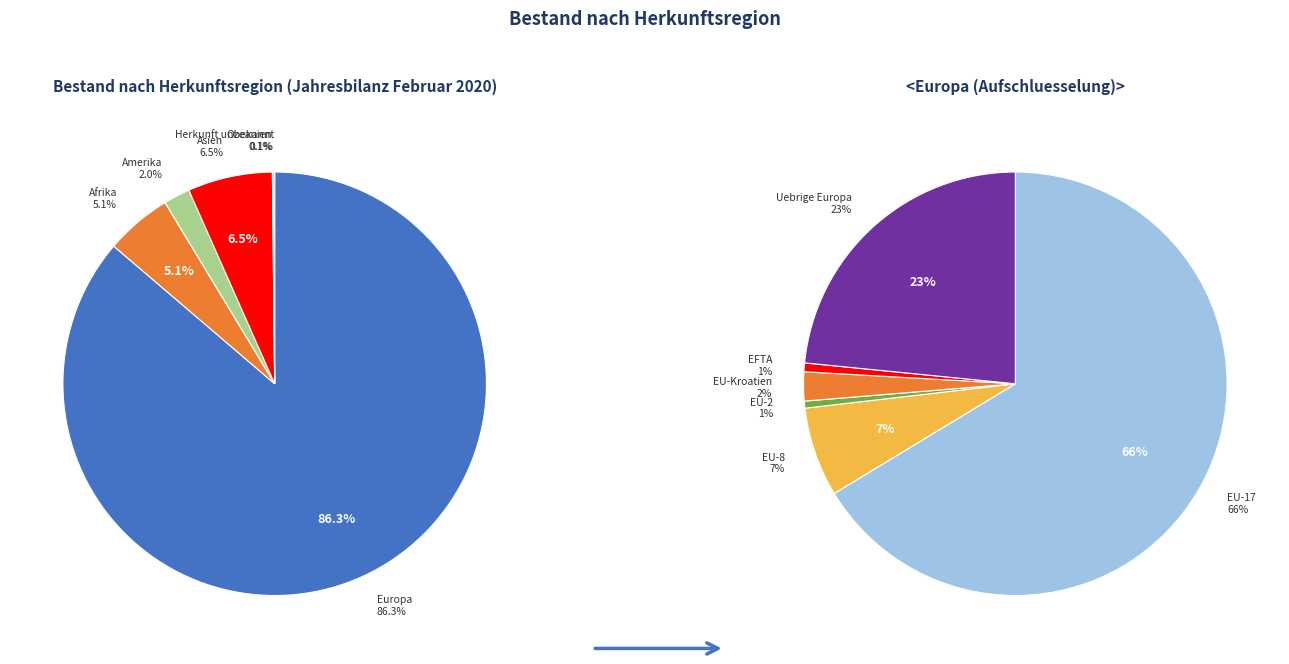

To the nearest percent, what is the difference between the largest and smallest slice percentages?

86%